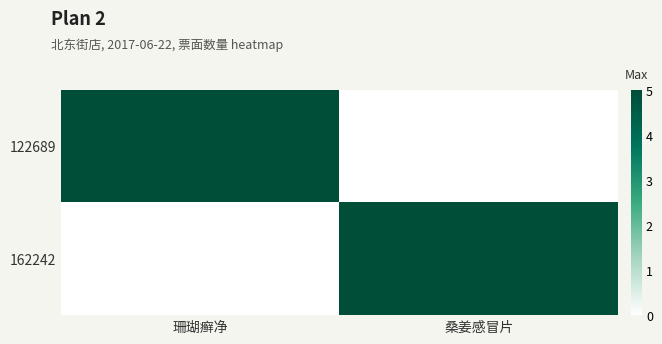

Which label corresponds to the largest value in the chart?

珊瑚癣净